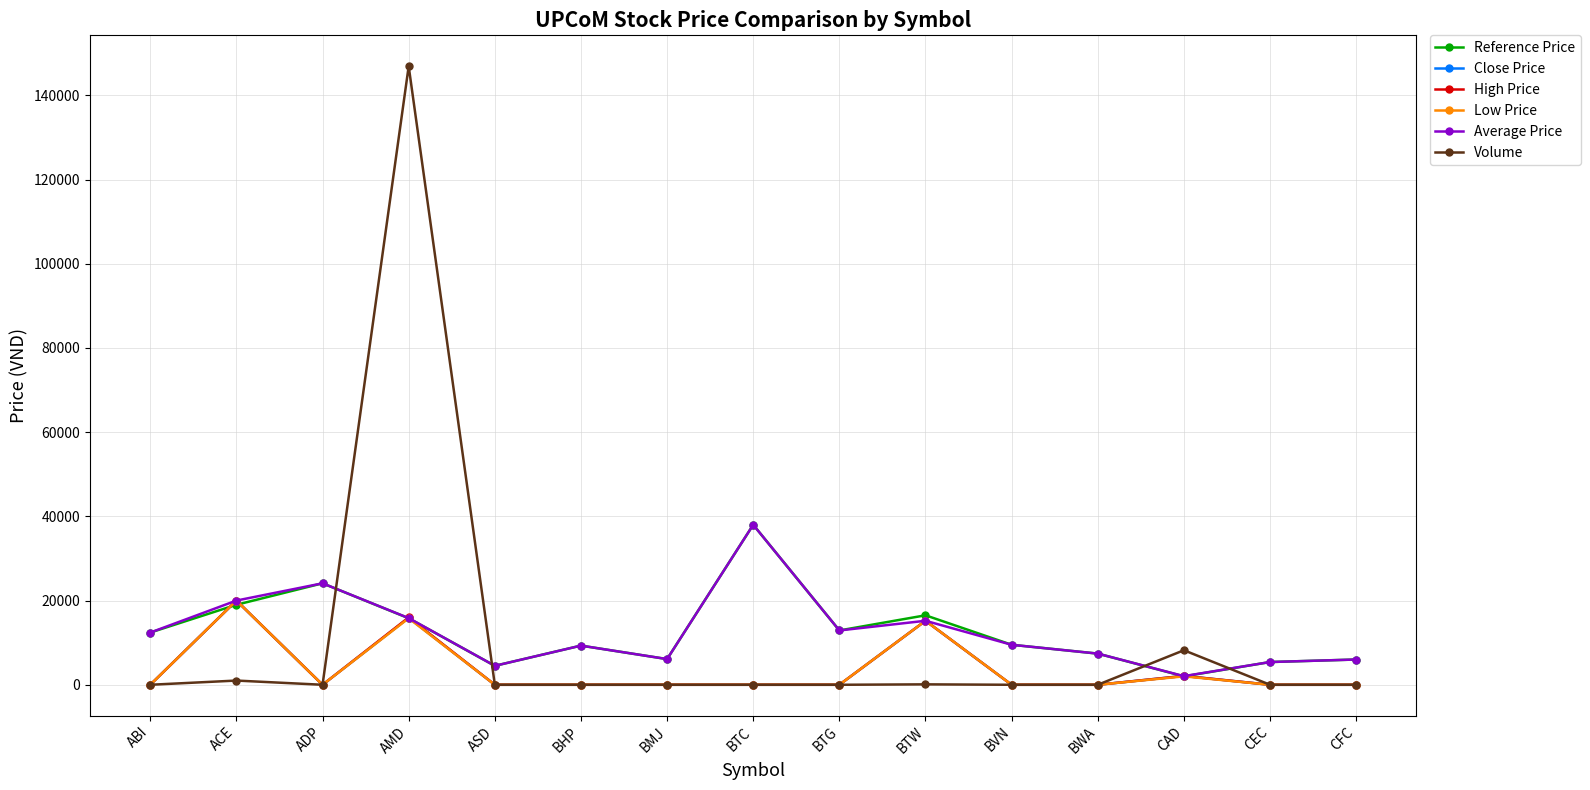

What is the difference between the maximum and minimum values in the High Price series?

20000